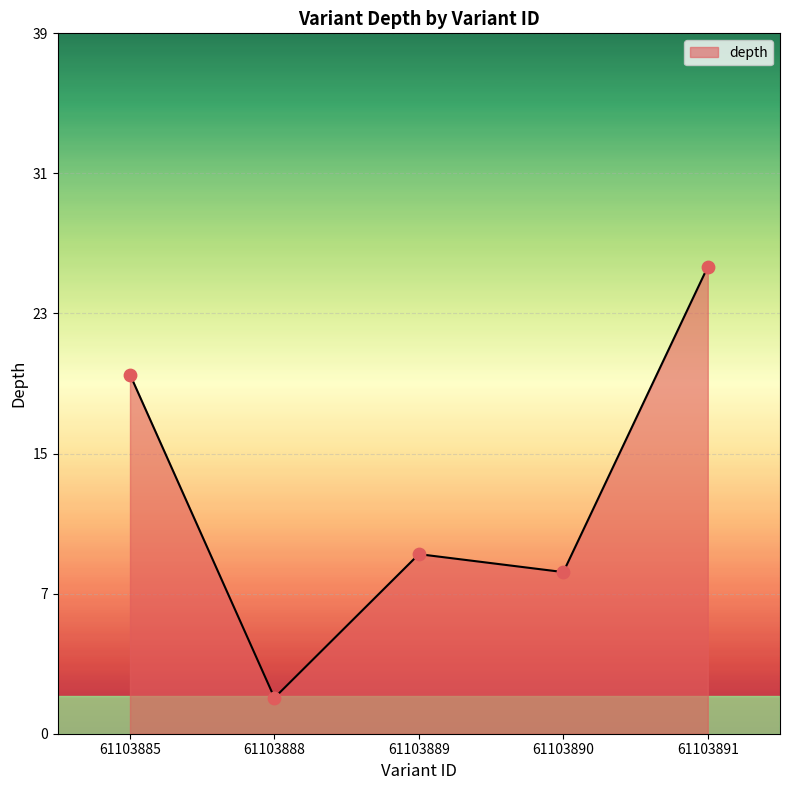

Does the chart have visible grid lines?

Yes